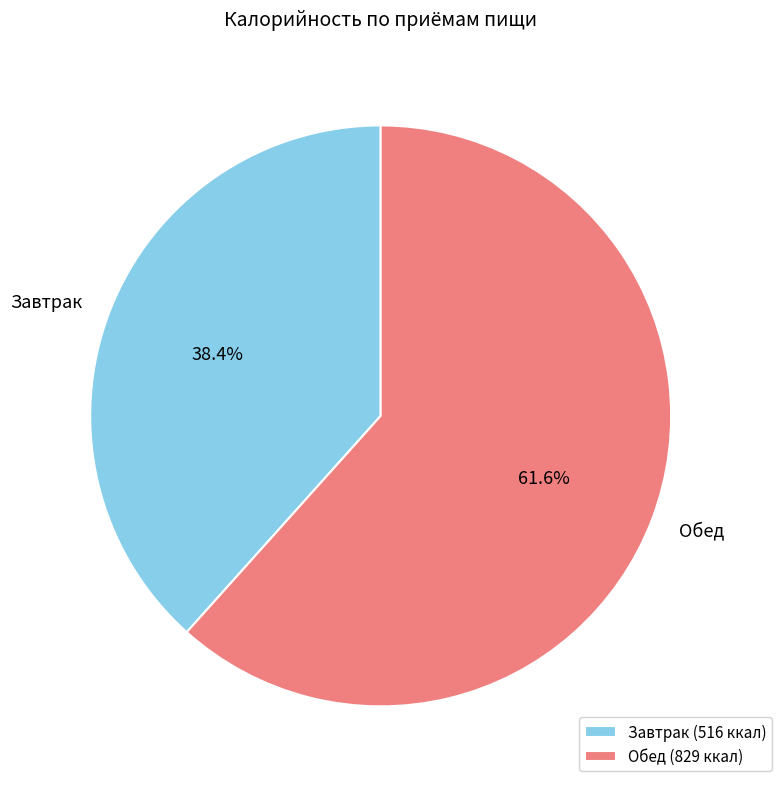

Which has a higher value, Завтрак or Обед?

Обед